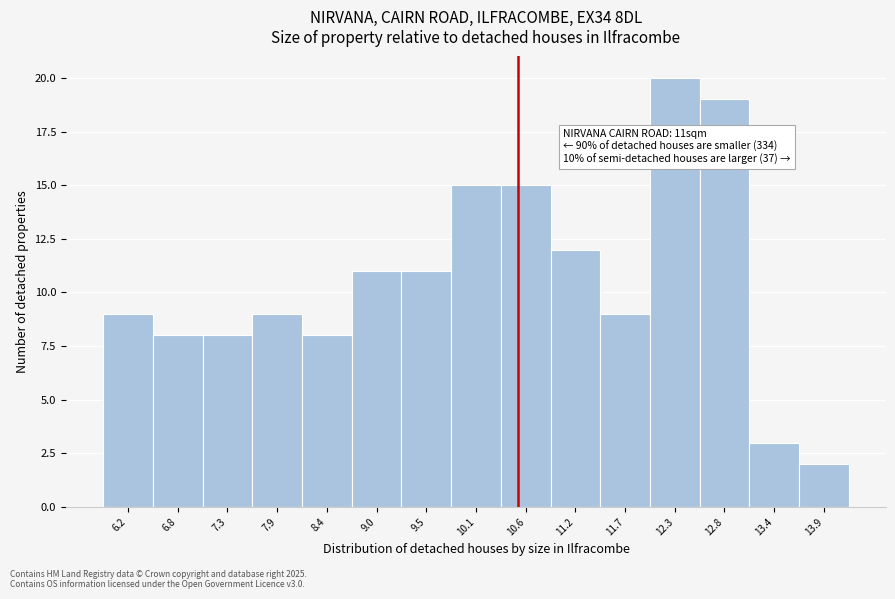

Reading left to right, list all the values displayed in this chart.

9	8	8	9	8	11	11	15	15	12	9	20	19	3	2